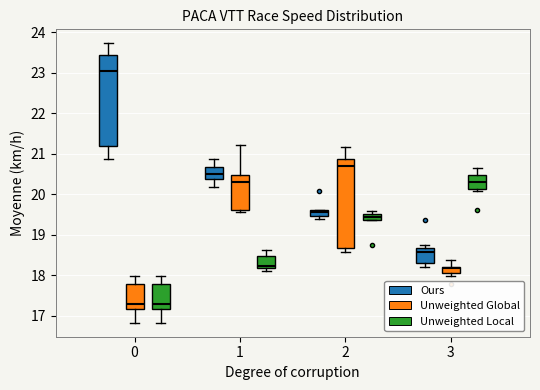

Where is the lower edge of the box for 1 (Unweighted Local) on the y-axis? The values are not printed on the chart, so give them approximately, as read against the axis.

18.2